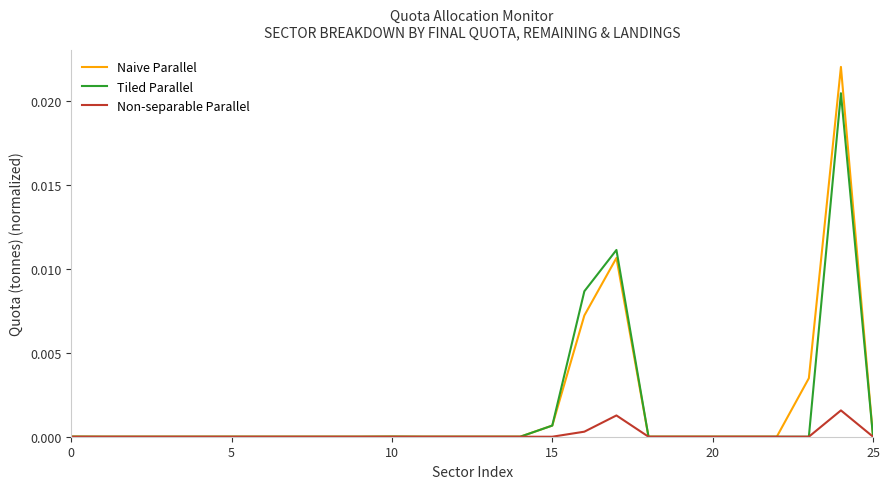

Which series has the widest spread of values?

Naive Parallel